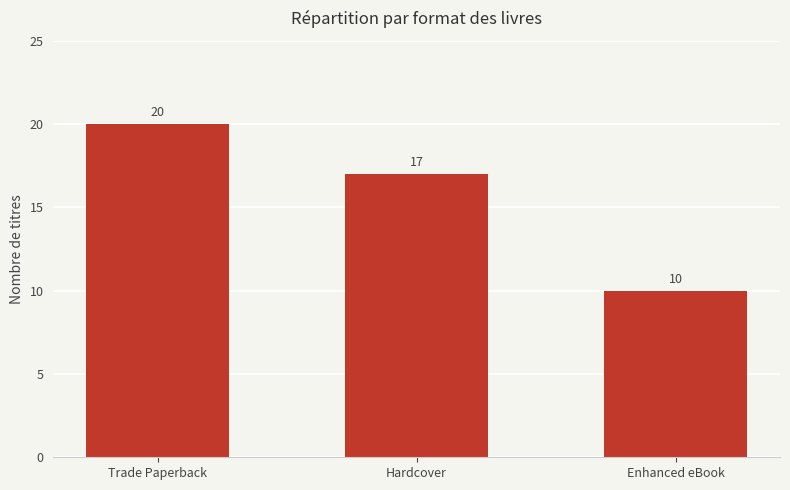

Does the chart contain any negative values?

No